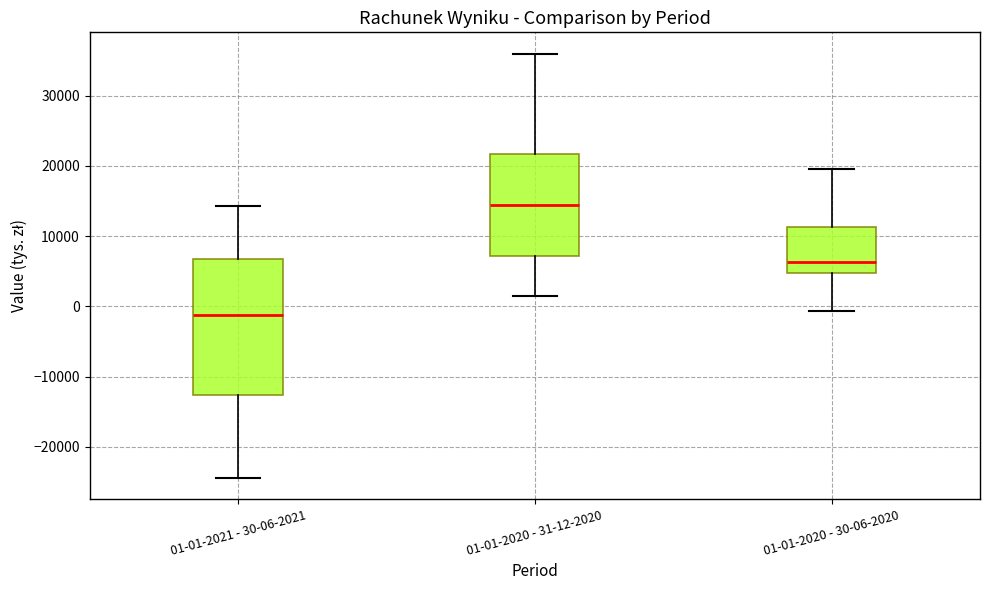

Reading left to right, read every box against the y-axis: the position of its median line, the range the box covers, and the ends of its whiskers. The values are not printed on the chart, so give them approximately, as read against the axis.

01-01-2021 - 30-06-2021: median -1000, box -13000 to 7000, whiskers -24000 to 14000
01-01-2020 - 31-12-2020: median 14000, box 7000 to 22000, whiskers 1000 to 36000
01-01-2020 - 30-06-2020: median 6000, box 5000 to 11000, whiskers -1000 to 19000